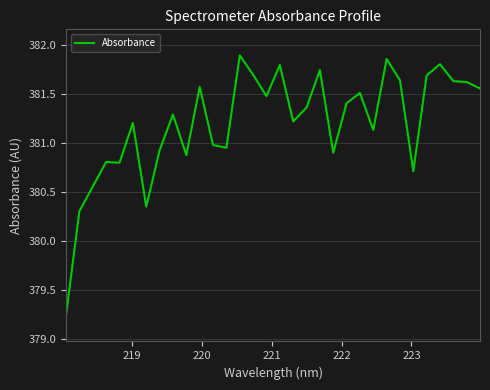

Count the number of data series in this chart.

1